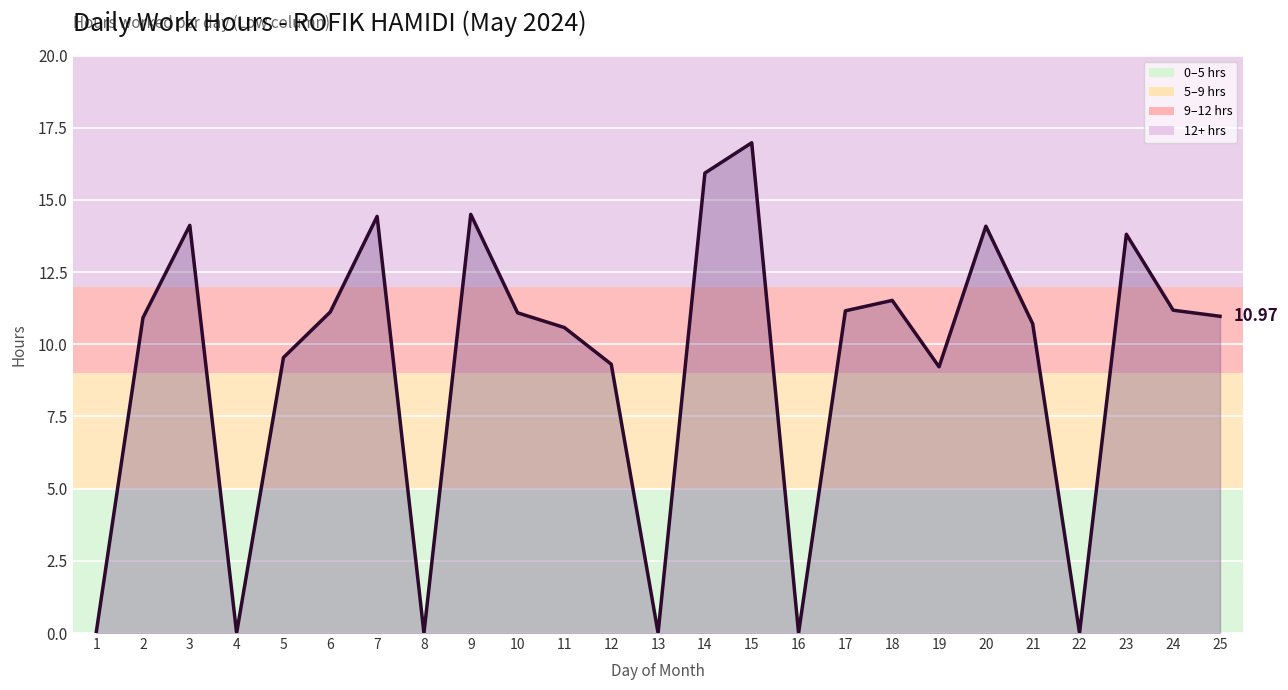

Is it true that the value at 4 is -9.6?

False